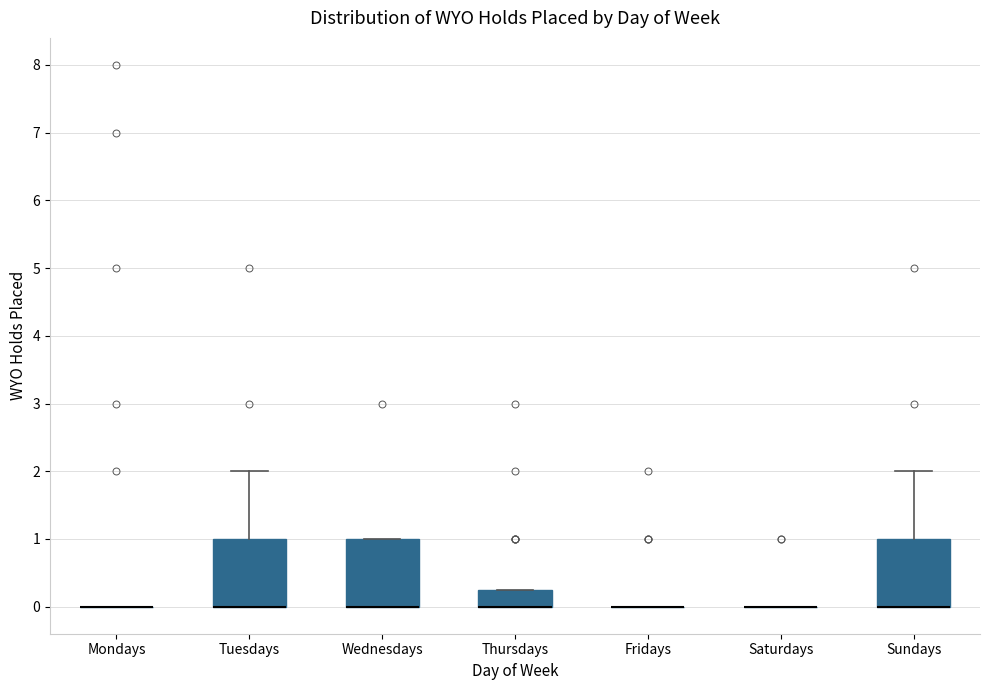

Reading left to right, read every box against the y-axis: the position of its median line, the range the box covers, and the ends of its whiskers. The values are not printed on the chart, so give them approximately, as read against the axis.

Mondays: box collapsed to a line at 0.0, whiskers 0.0 to 0.0
Tuesdays: median 0.0 (drawn on the box's lower edge), box 0.0 to 1.0, whiskers 0.0 to 2.0
Wednesdays: median 0.0 (drawn on the box's lower edge), box 0.0 to 1.0, whiskers 0.0 to 1.0
Thursdays: median 0.0 (drawn on the box's lower edge), box 0.0 to 0.3, whiskers 0.0 to 0.3
Fridays: box collapsed to a line at 0.0, whiskers 0.0 to 0.0
Saturdays: box collapsed to a line at 0.0, whiskers 0.0 to 0.0
Sundays: median 0.0 (drawn on the box's lower edge), box 0.0 to 1.0, whiskers 0.0 to 2.0